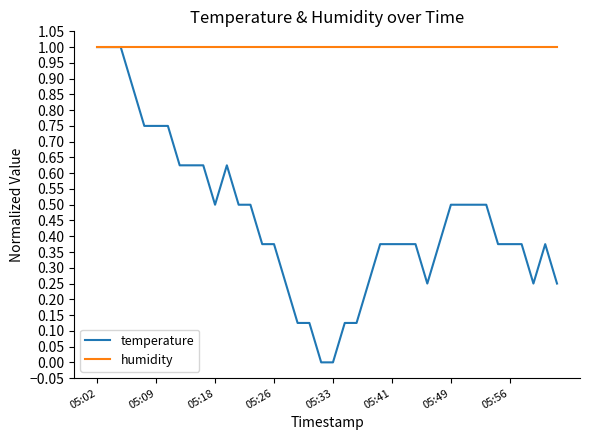

What is the greatest value displayed?

1.0